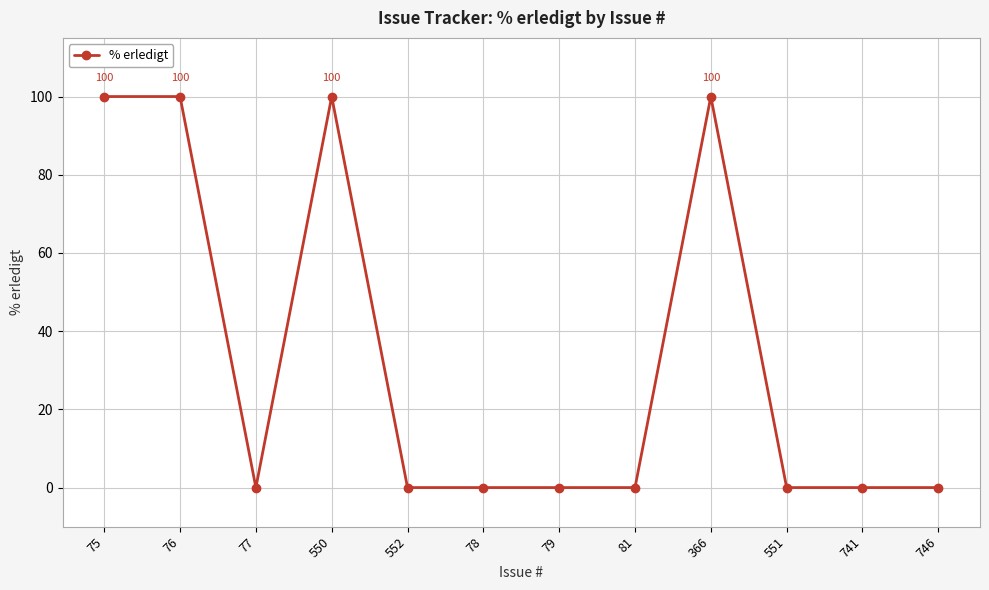

What position from the left is 550?

4